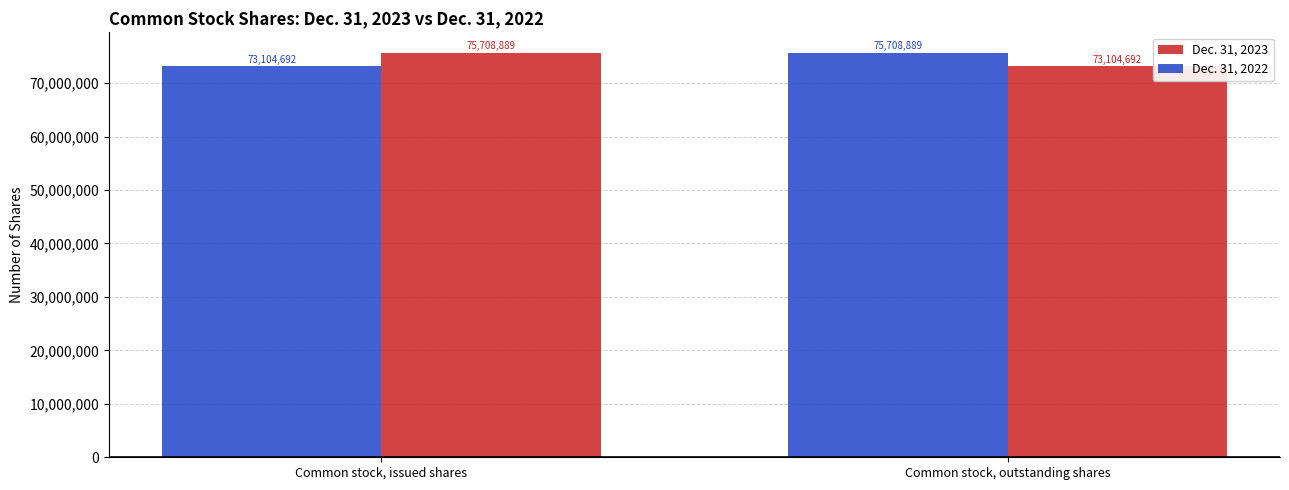

At Common stock, outstanding shares, list the series in order from smallest to largest.

Dec. 31, 2023, Dec. 31, 2022